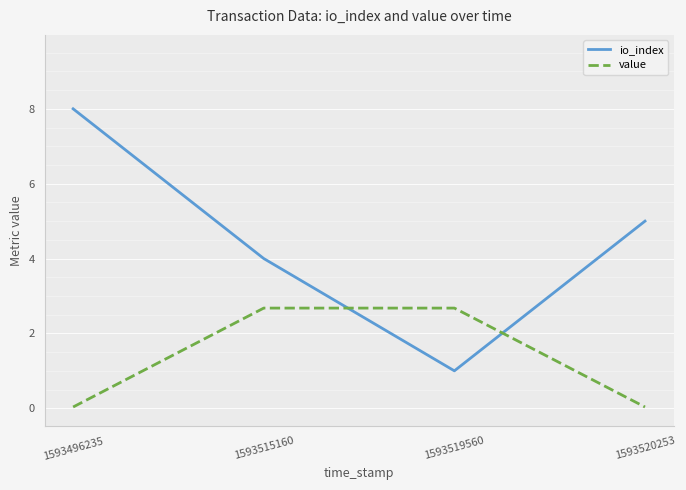

List the series in order of their peak value, lowest first.

value, io_index